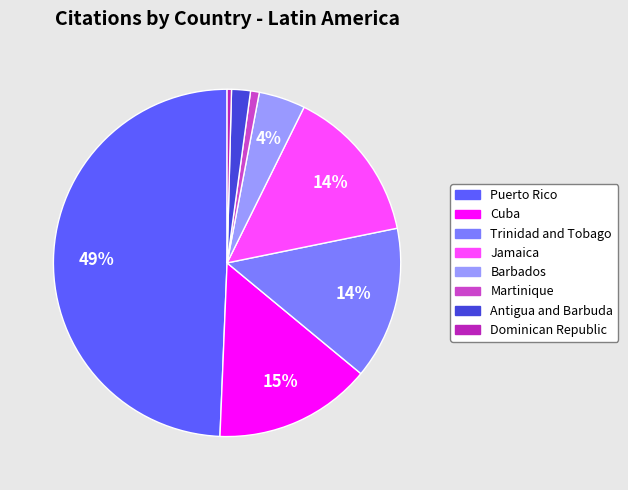

Is it true that Cuba is 15% of the pie?

True